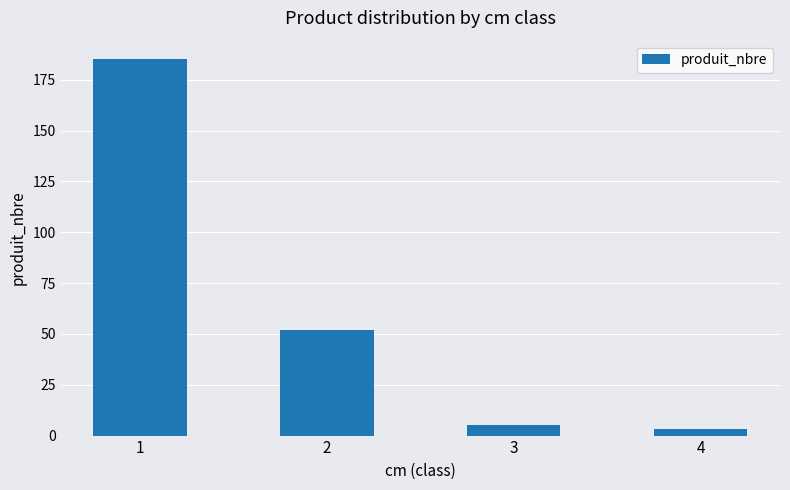

Does the chart contain stacked bars?

No